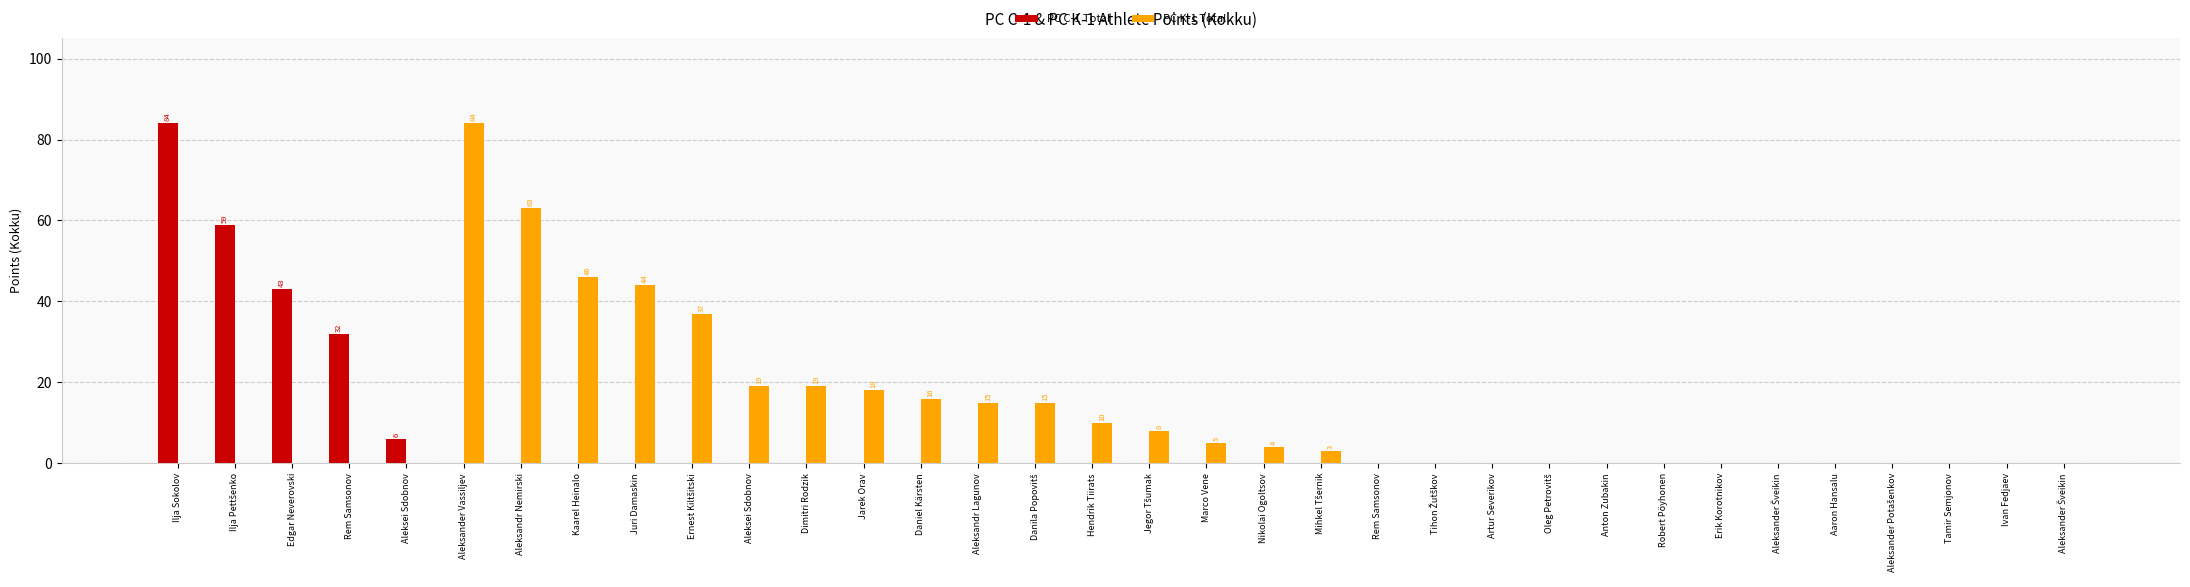

What are all the series names shown in the legend?

PC C-1 Total, PC K-1 Total